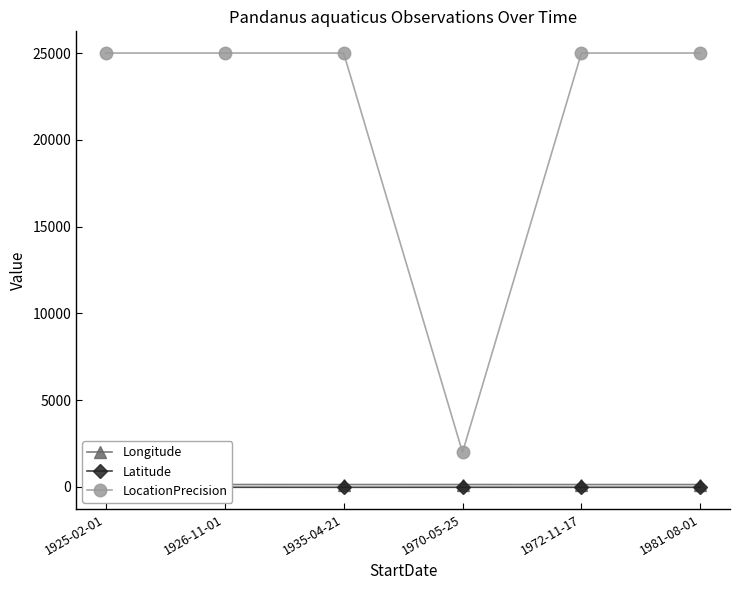

Where is the first local minimum for Latitude?

1935-04-21